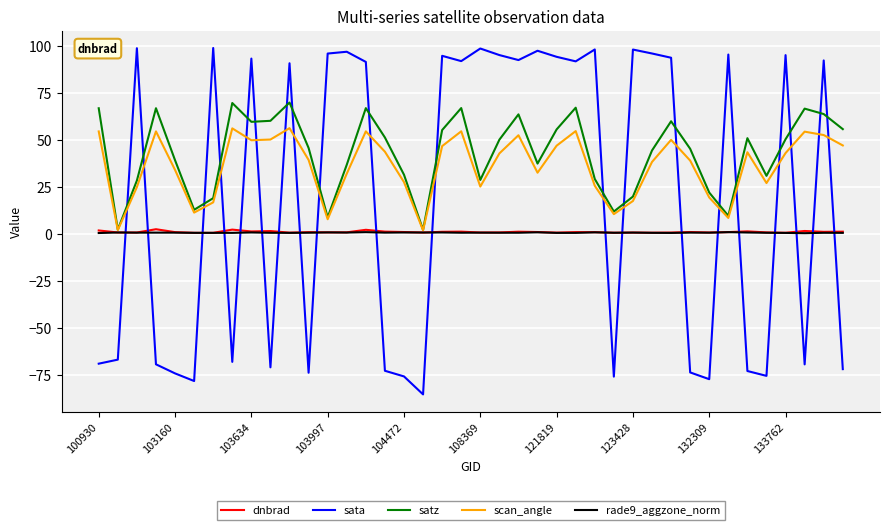

Which series has the widest spread of values?

sata